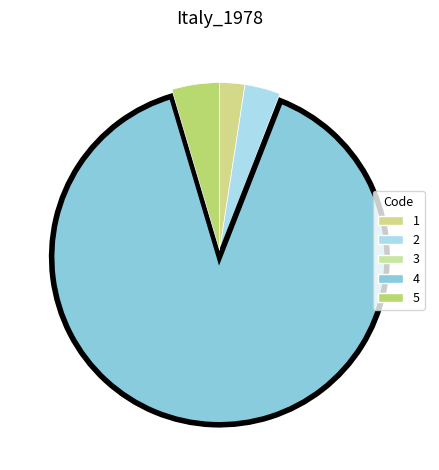

To the nearest percent, what is the average slice percentage?

20%